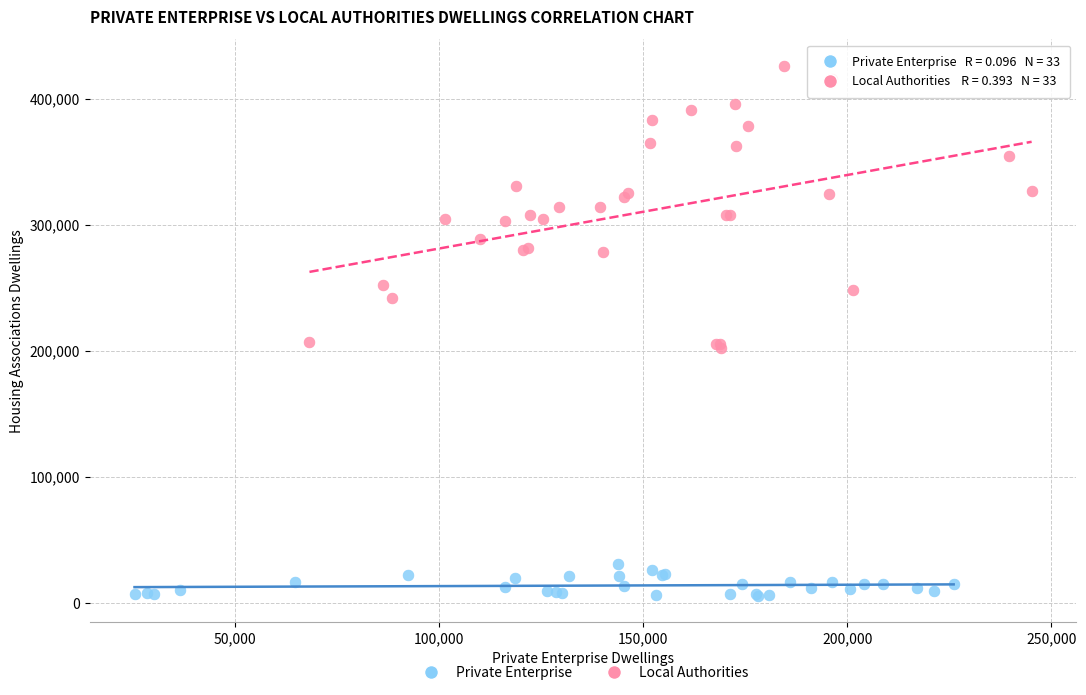

Which series contains the lowest Y value?

Private Enterprise